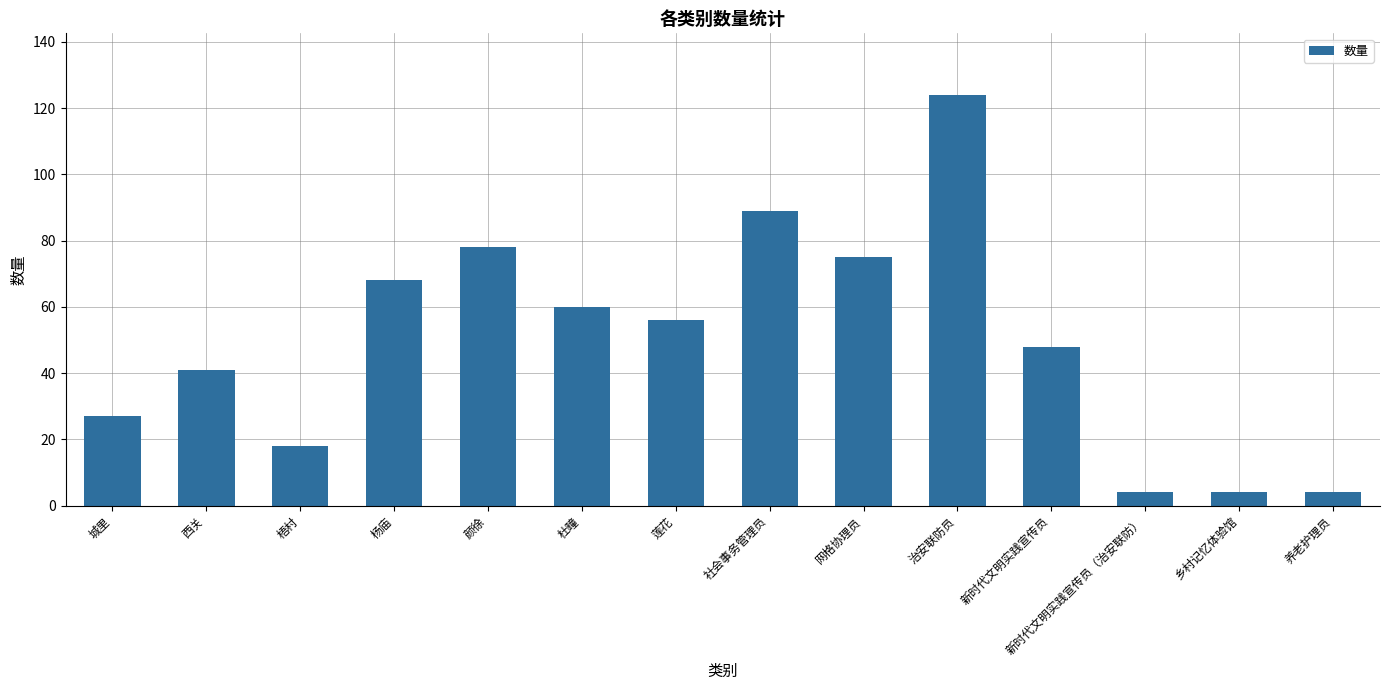

What is the greatest value displayed?

124